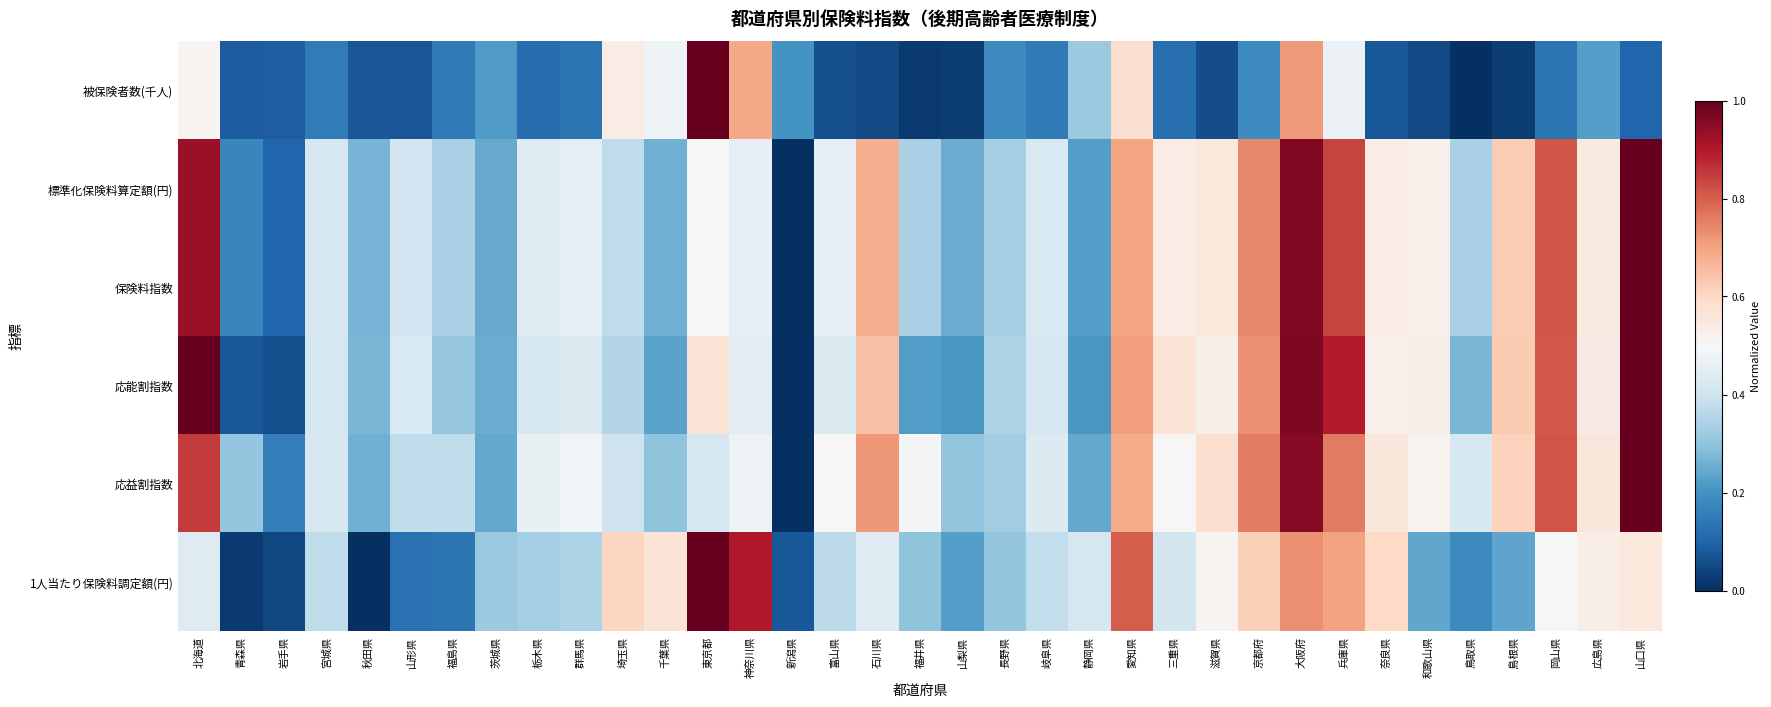

Reading left to right, what are all the values shown in this chart?

被保険者数(千人): 北海道=0.5	青森県=0.1	岩手県=0.1	宮城県=0.2	秋田県=0.1	山形県=0.1	福島県=0.1	茨城県=0.2	栃木県=0.1	群馬県=0.1	埼玉県=0.5	千葉県=0.5	東京都=1.0	神奈川県=0.7	新潟県=0.2	富山県=0.1	石川県=0.1	福井県=0.0	山梨県=0.0	長野県=0.2	岐阜県=0.1	静岡県=0.3	愛知県=0.6	三重県=0.1	滋賀県=0.1	京都府=0.2	大阪府=0.7	兵庫県=0.5	奈良県=0.1	和歌山県=0.0	鳥取県=0.0	島根県=0.0	岡山県=0.1	広島県=0.2	山口県=0.1
標準化保険料算定額(円): 北海道=0.9	青森県=0.2	岩手県=0.1	宮城県=0.4	秋田県=0.3	山形県=0.4	福島県=0.3	茨城県=0.2	栃木県=0.4	群馬県=0.5	埼玉県=0.4	千葉県=0.3	東京都=0.5	神奈川県=0.5	新潟県=0.0	富山県=0.5	石川県=0.7	福井県=0.3	山梨県=0.3	長野県=0.3	岐阜県=0.4	静岡県=0.2	愛知県=0.7	三重県=0.5	滋賀県=0.6	京都府=0.7	大阪府=1.0	兵庫県=0.8	奈良県=0.5	和歌山県=0.5	鳥取県=0.3	島根県=0.6	岡山県=0.8	広島県=0.5	山口県=1.0
保険料指数: 北海道=0.9	青森県=0.2	岩手県=0.1	宮城県=0.4	秋田県=0.3	山形県=0.4	福島県=0.3	茨城県=0.2	栃木県=0.4	群馬県=0.5	埼玉県=0.4	千葉県=0.3	東京都=0.5	神奈川県=0.5	新潟県=0.0	富山県=0.5	石川県=0.7	福井県=0.3	山梨県=0.3	長野県=0.3	岐阜県=0.4	静岡県=0.2	愛知県=0.7	三重県=0.5	滋賀県=0.6	京都府=0.7	大阪府=1.0	兵庫県=0.8	奈良県=0.5	和歌山県=0.5	鳥取県=0.3	島根県=0.6	岡山県=0.8	広島県=0.5	山口県=1.0
応能割指数: 北海道=1.0	青森県=0.1	岩手県=0.1	宮城県=0.4	秋田県=0.3	山形県=0.4	福島県=0.3	茨城県=0.3	栃木県=0.4	群馬県=0.4	埼玉県=0.4	千葉県=0.2	東京都=0.6	神奈川県=0.4	新潟県=0.0	富山県=0.4	石川県=0.6	福井県=0.2	山梨県=0.2	長野県=0.3	岐阜県=0.4	静岡県=0.2	愛知県=0.7	三重県=0.6	滋賀県=0.5	京都府=0.7	大阪府=1.0	兵庫県=0.9	奈良県=0.5	和歌山県=0.5	鳥取県=0.3	島根県=0.6	岡山県=0.8	広島県=0.5	山口県=1.0
応益割指数: 北海道=0.8	青森県=0.3	岩手県=0.2	宮城県=0.4	秋田県=0.3	山形県=0.4	福島県=0.4	茨城県=0.2	栃木県=0.5	群馬県=0.5	埼玉県=0.4	千葉県=0.3	東京都=0.4	神奈川県=0.5	新潟県=0.0	富山県=0.5	石川県=0.7	福井県=0.5	山梨県=0.3	長野県=0.3	岐阜県=0.4	静岡県=0.2	愛知県=0.7	三重県=0.5	滋賀県=0.6	京都府=0.8	大阪府=1.0	兵庫県=0.8	奈良県=0.6	和歌山県=0.5	鳥取県=0.4	島根県=0.6	岡山県=0.8	広島県=0.6	山口県=1.0
1人当たり保険料調定額(円): 北海道=0.4	青森県=0.0	岩手県=0.0	宮城県=0.4	秋田県=0.0	山形県=0.1	福島県=0.1	茨城県=0.3	栃木県=0.3	群馬県=0.3	埼玉県=0.6	千葉県=0.6	東京都=1.0	神奈川県=0.9	新潟県=0.1	富山県=0.4	石川県=0.4	福井県=0.3	山梨県=0.2	長野県=0.3	岐阜県=0.4	静岡県=0.4	愛知県=0.8	三重県=0.4	滋賀県=0.5	京都府=0.6	大阪府=0.7	兵庫県=0.7	奈良県=0.6	和歌山県=0.2	鳥取県=0.2	島根県=0.2	岡山県=0.5	広島県=0.5	山口県=0.6